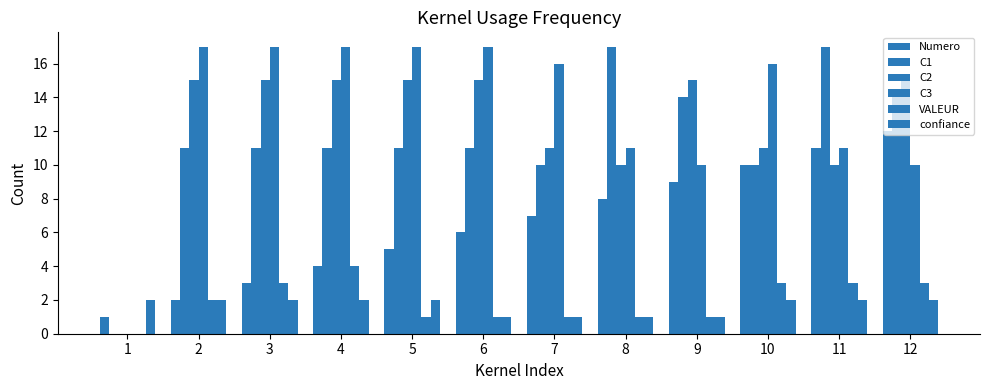

The value of VALEUR at 11 is 3. True or false?

True